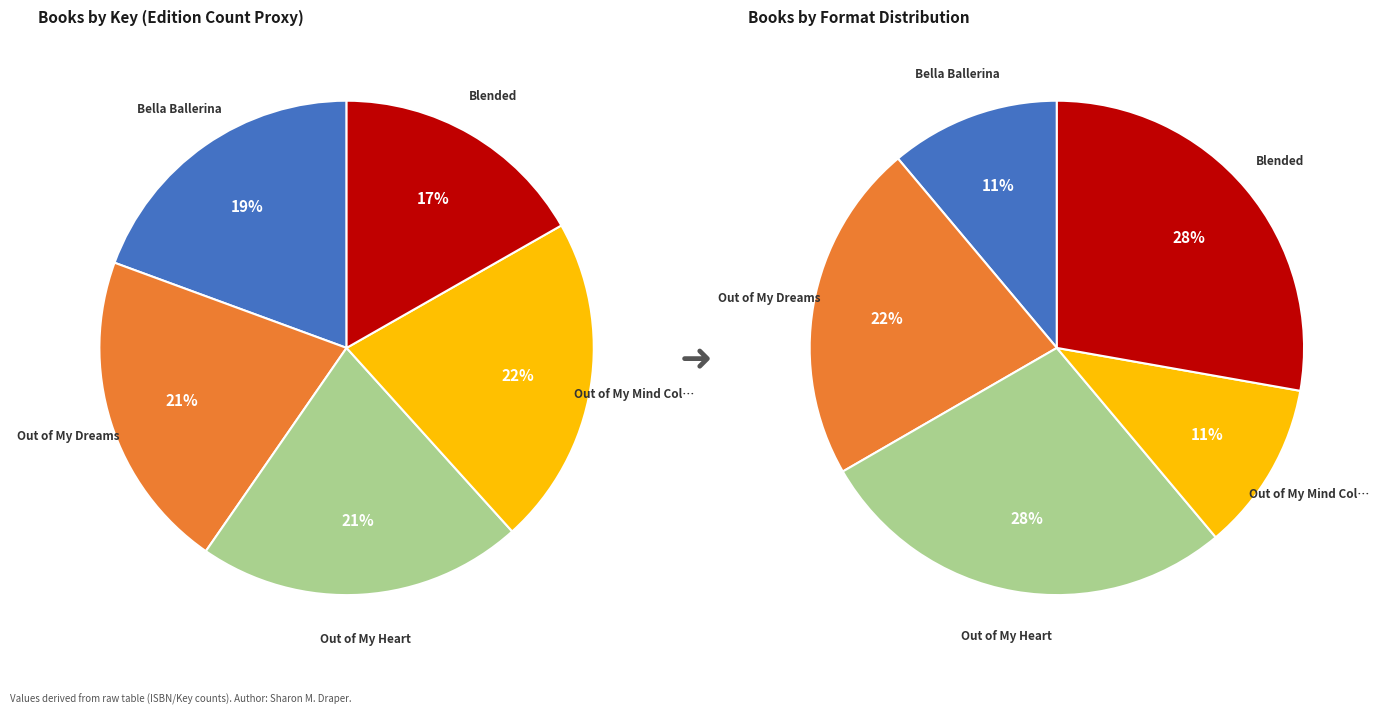

Approximately how many times larger is the value at Out of My Dreams compared to Out of My Mind Collection (Boxed Set)?

1.0